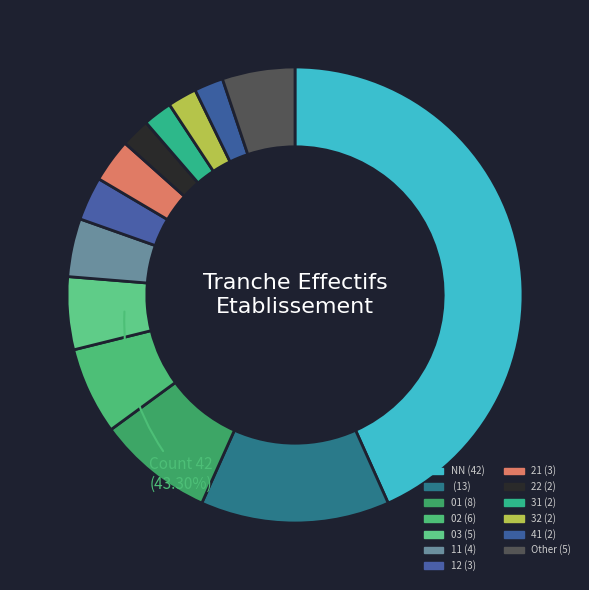

To the nearest percent, what percentage of the pie is 01?

8%